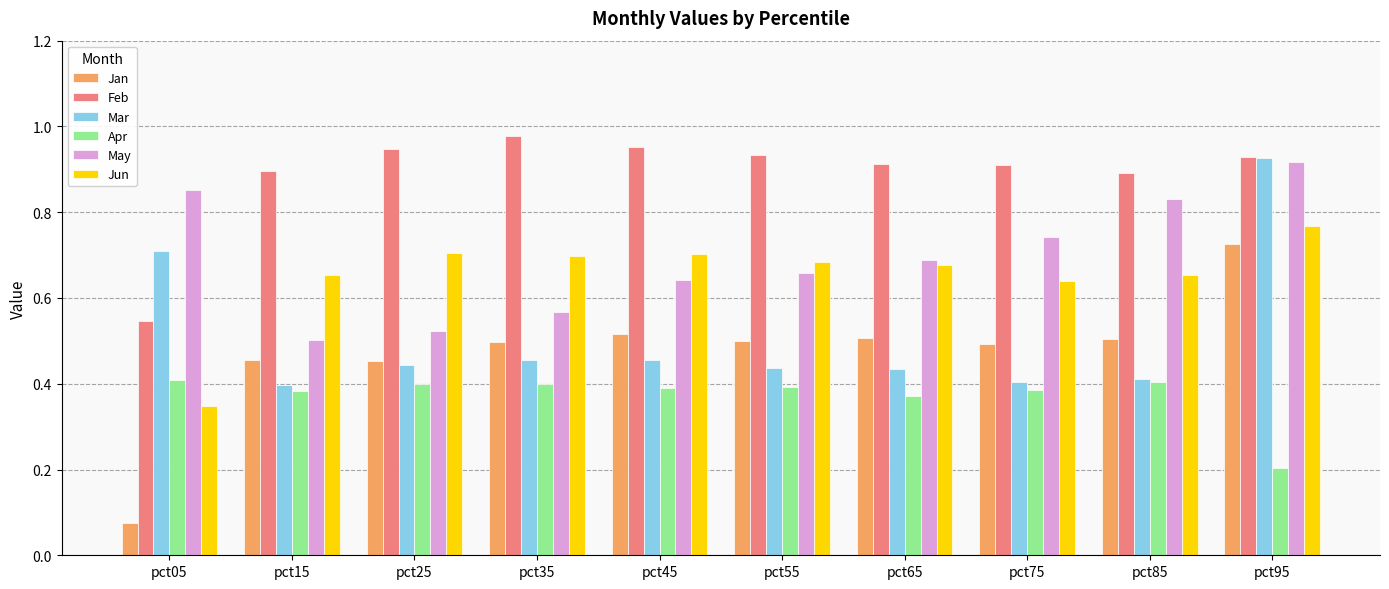

Which series changed the most between pct45 and pct75?

May